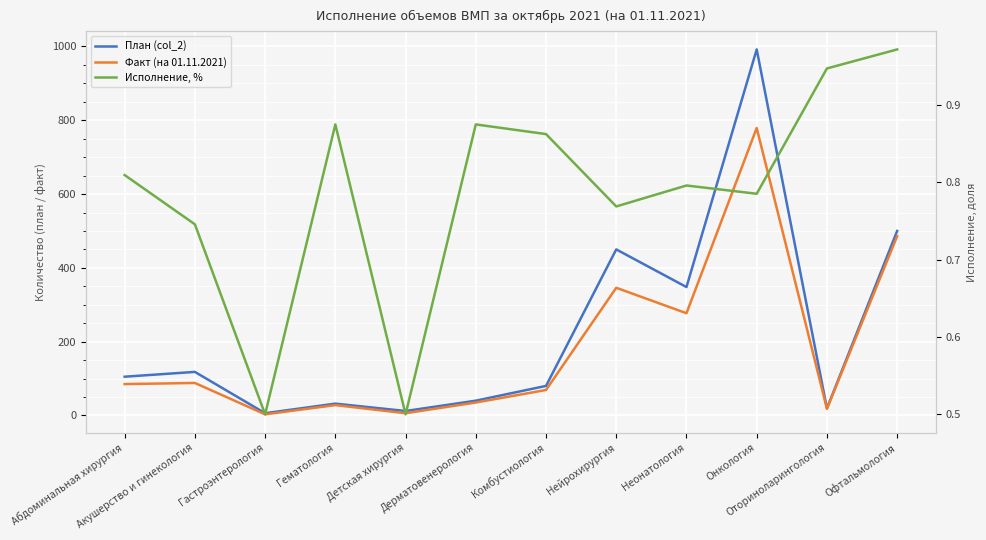

At which category is the sum across all series the highest?

Онкология